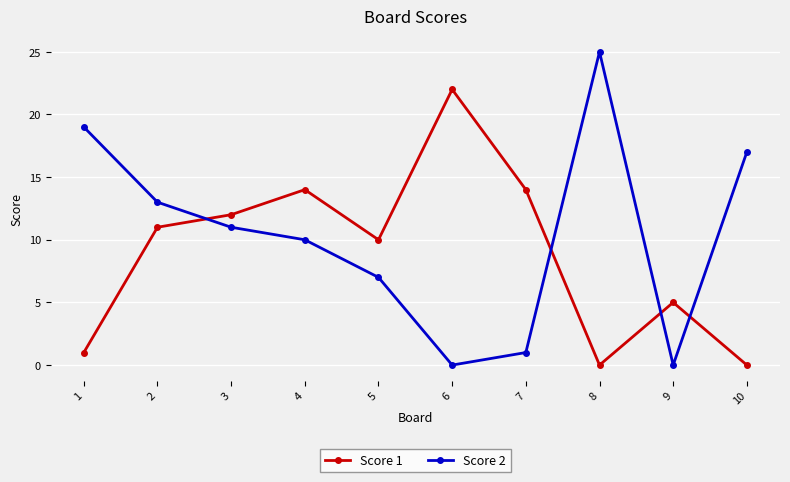

What is the difference between the maximum and second lowest values in the Score 2 series?

25